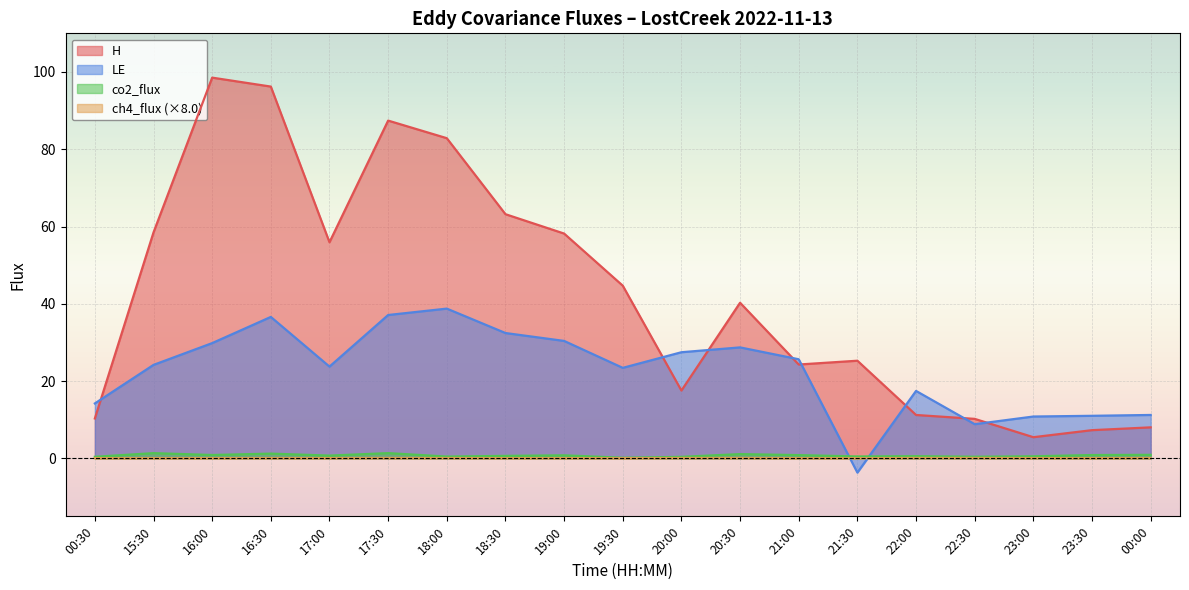

Count the ch4_flux values in the range 0 to 1.

19